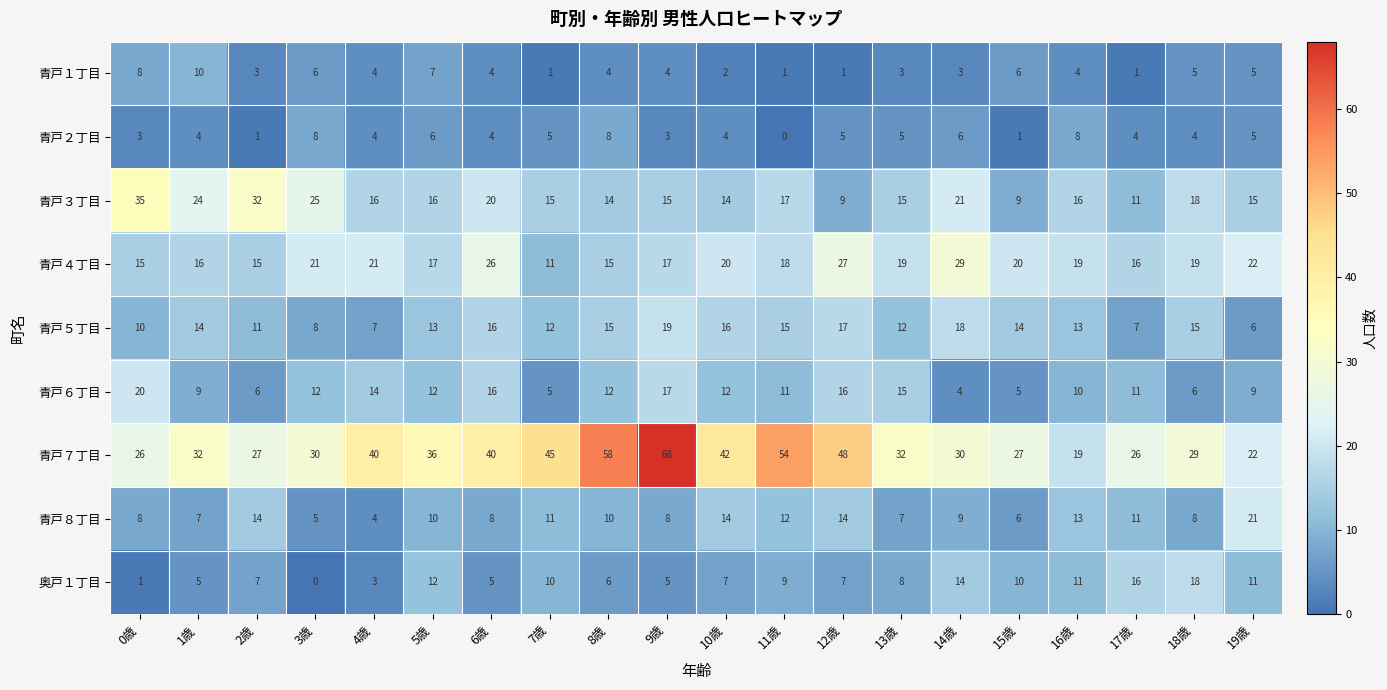

Where does the 青戸６丁目 series first go above 12?

0歳